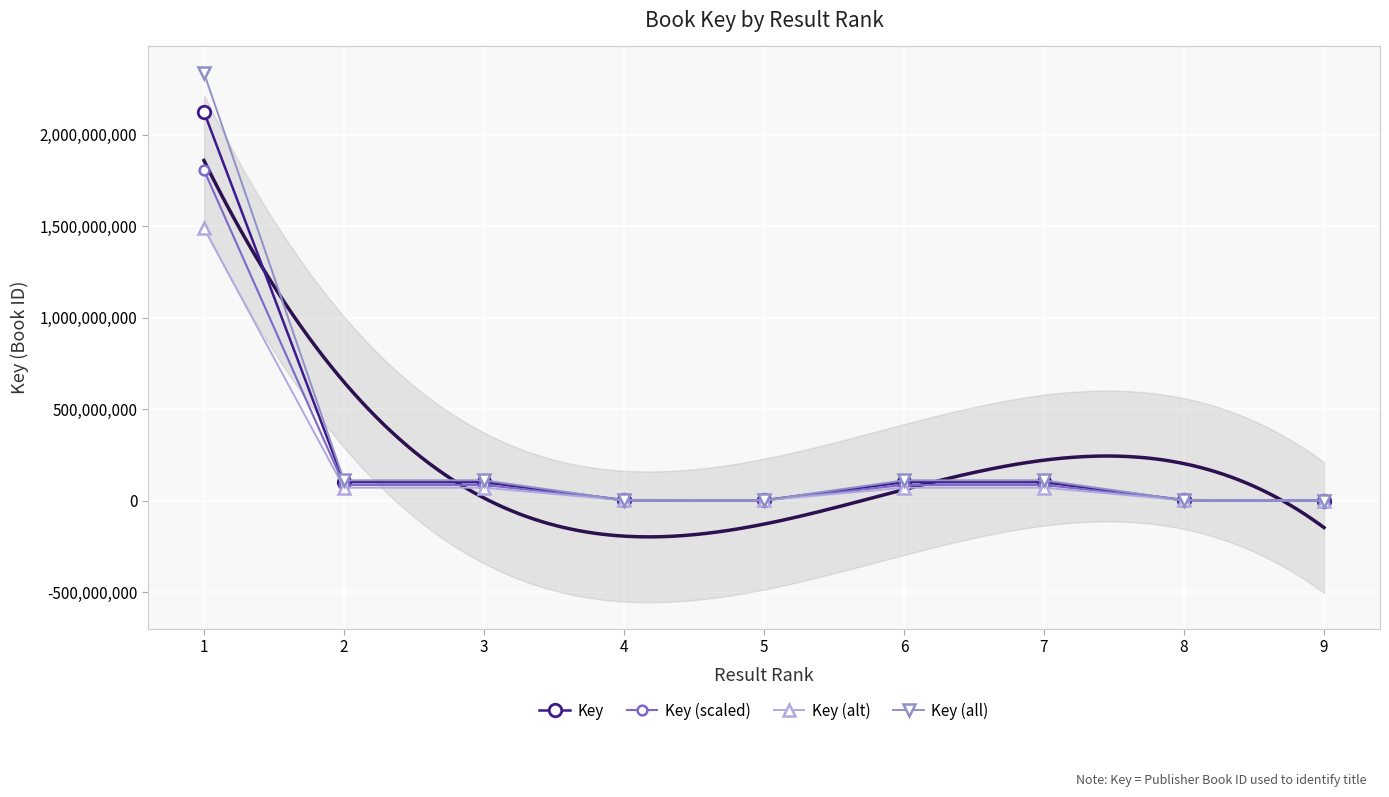

What is the value of the Key (alt) point at the 1st from the left?

1487257214.8